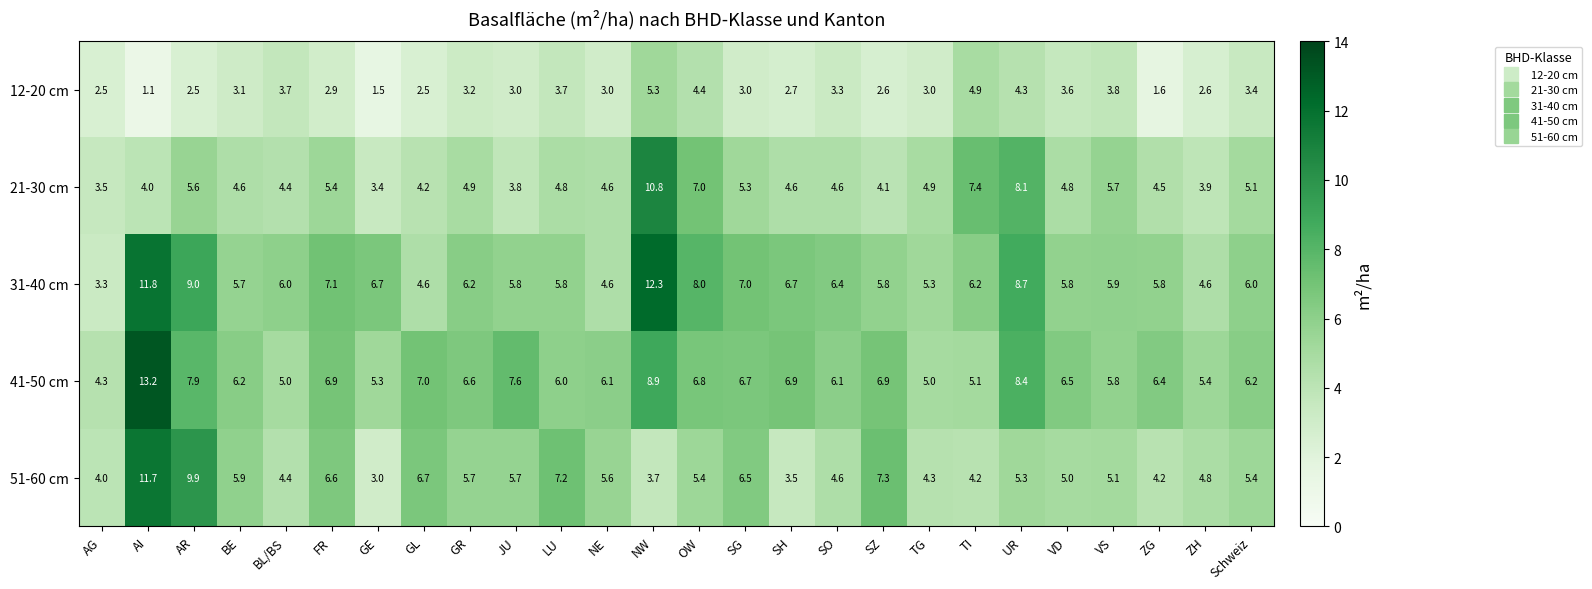

Which series changed the most between SZ and Schweiz?

51-60 cm